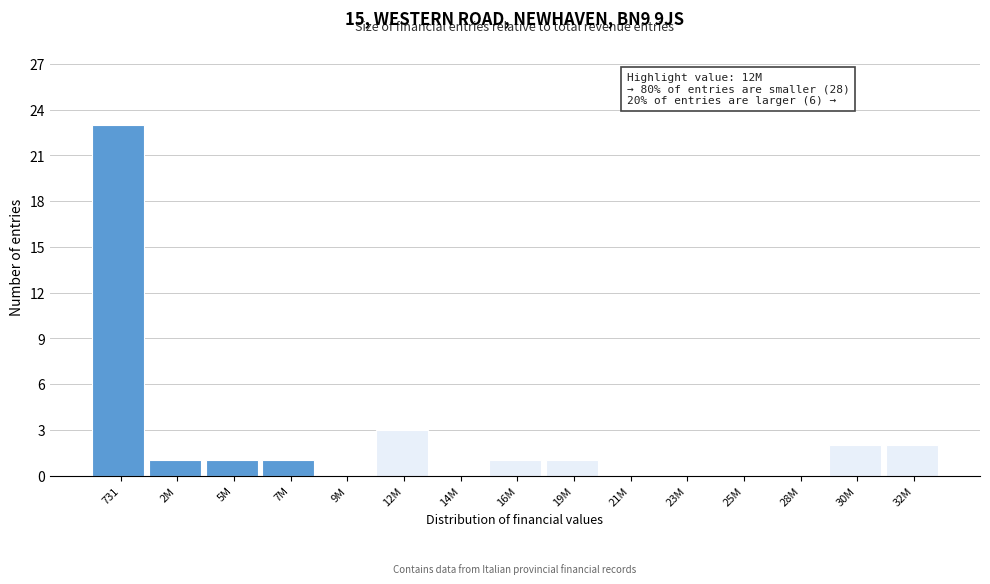

Reading left to right, transcribe all the data shown in this chart.

731=23	2M=1	5M=1	7M=1	9M=0	12M=3	14M=0	16M=1	19M=1	21M=0	23M=0	25M=0	28M=0	30M=2	32M=2